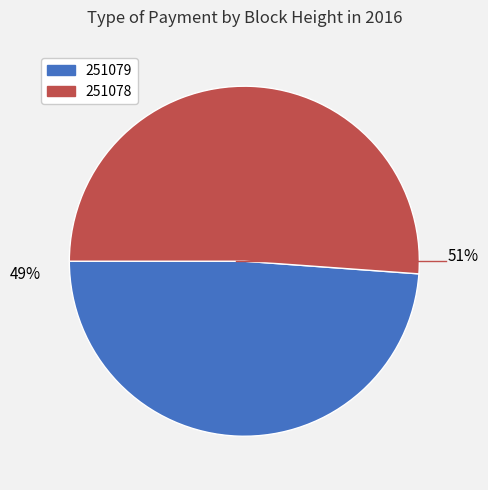

What is the smallest slice in the pie chart?

251079